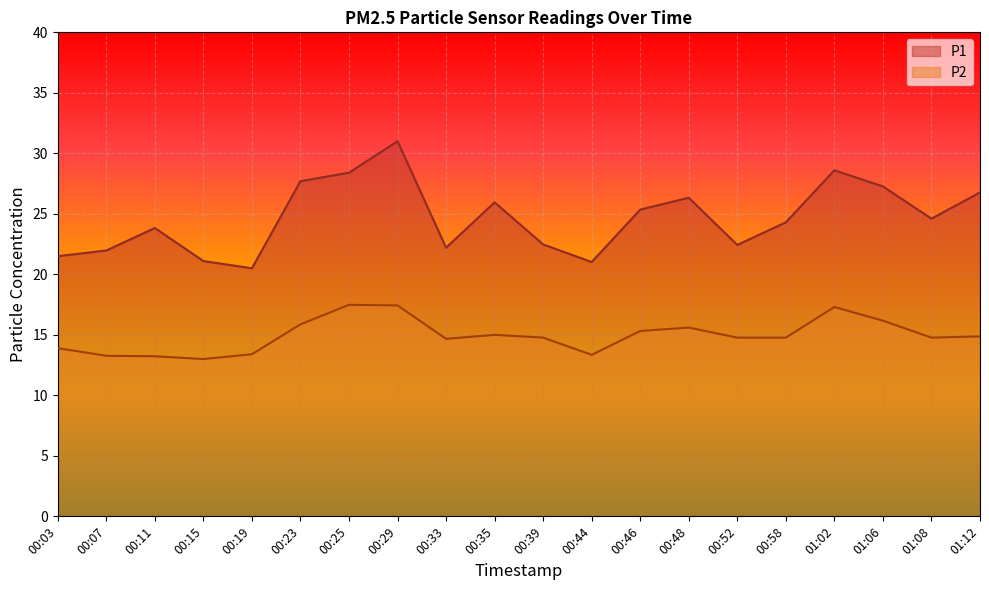

How many lines are shown in the chart?

2